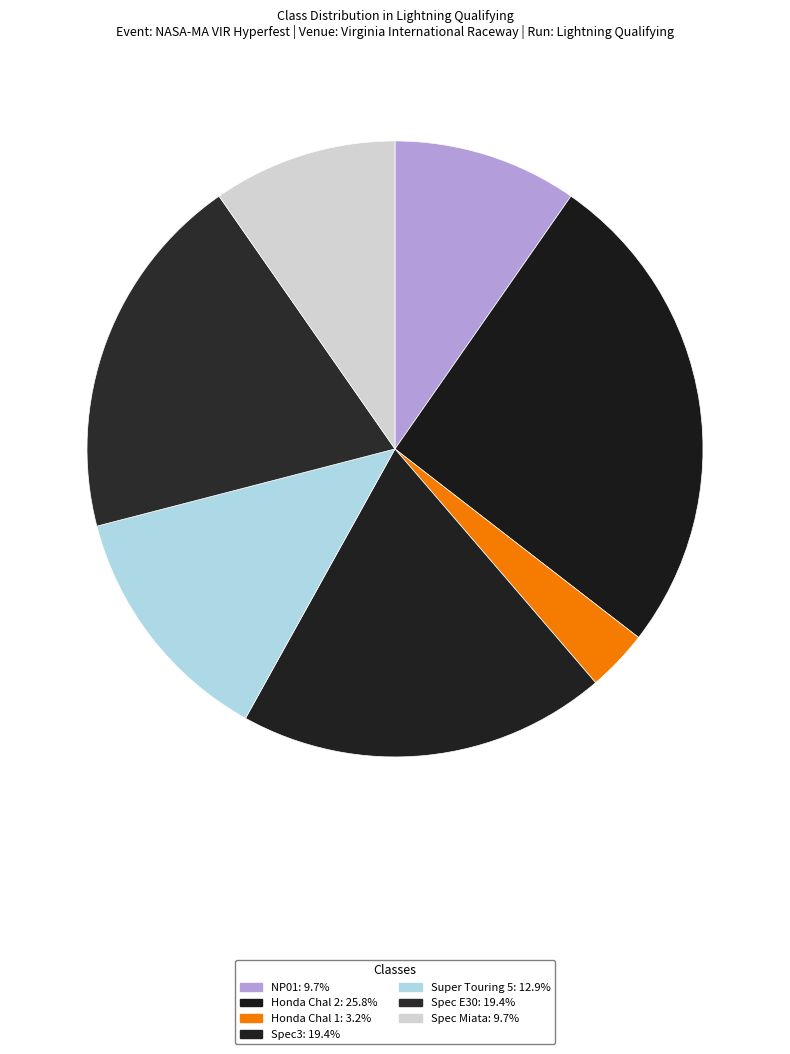

Rank the categories by value from lowest to highest.

Honda Chal 1, NP01, Spec Miata, Super Touring 5, Spec3, Spec E30, Honda Chal 2